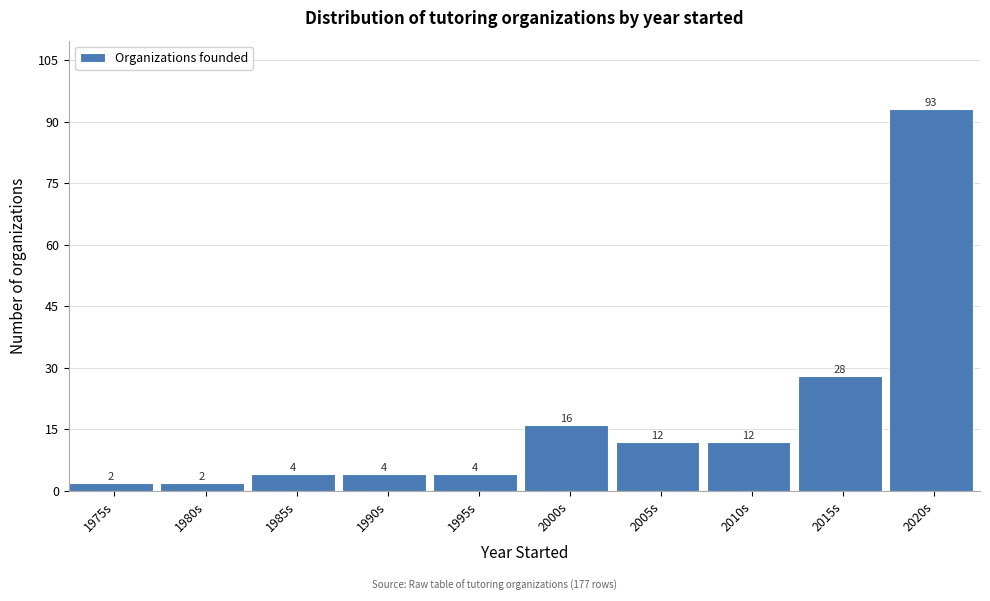

Reading right to left, what are all the values shown in this chart?

2020s=93	2015s=28	2010s=12	2005s=12	2000s=16	1995s=4	1990s=4	1985s=4	1980s=2	1975s=2